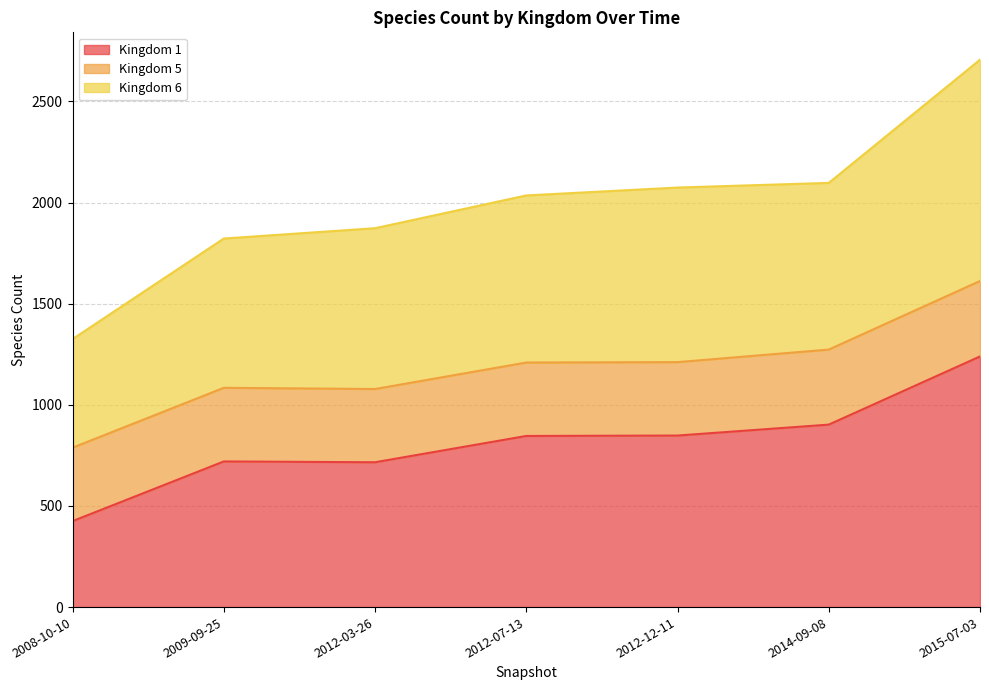

True or false: 1 has a value of 794 at 2015-07-03.

False